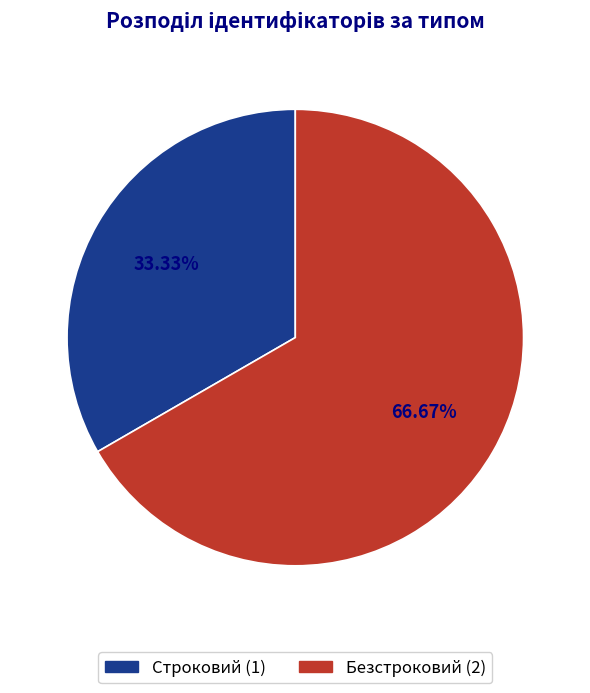

Does Строковий represent more than half of the total?

No